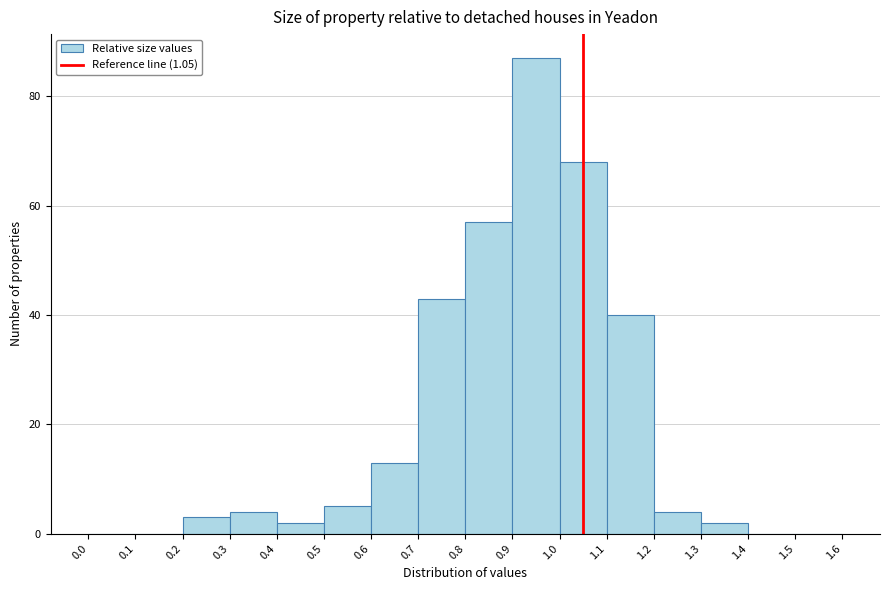

How tall is the bar that spans 0.8 to 0.9 on the x-axis? The values are not printed on the chart, so give them approximately, as read against the axis.

58